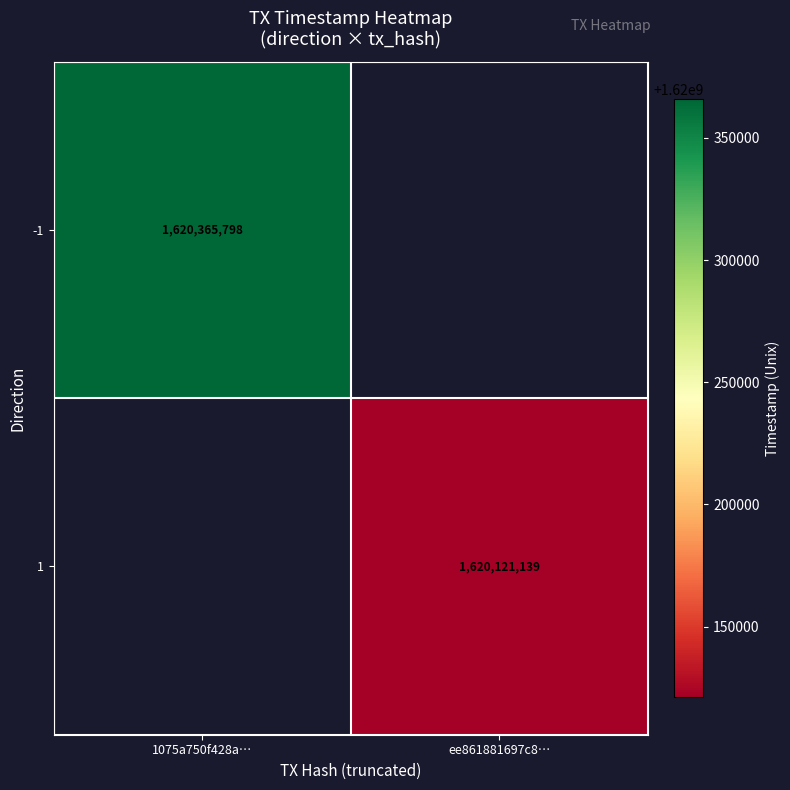

True or false: 1 has a value of 356392759 at ee861881697c8….

False